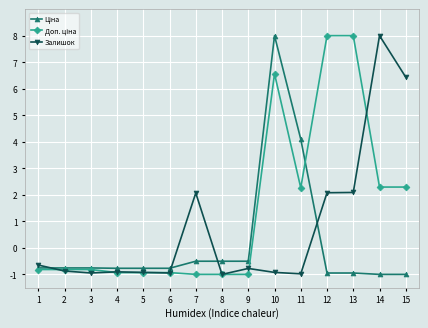

What is the minimum value shown in the chart?

-1.0